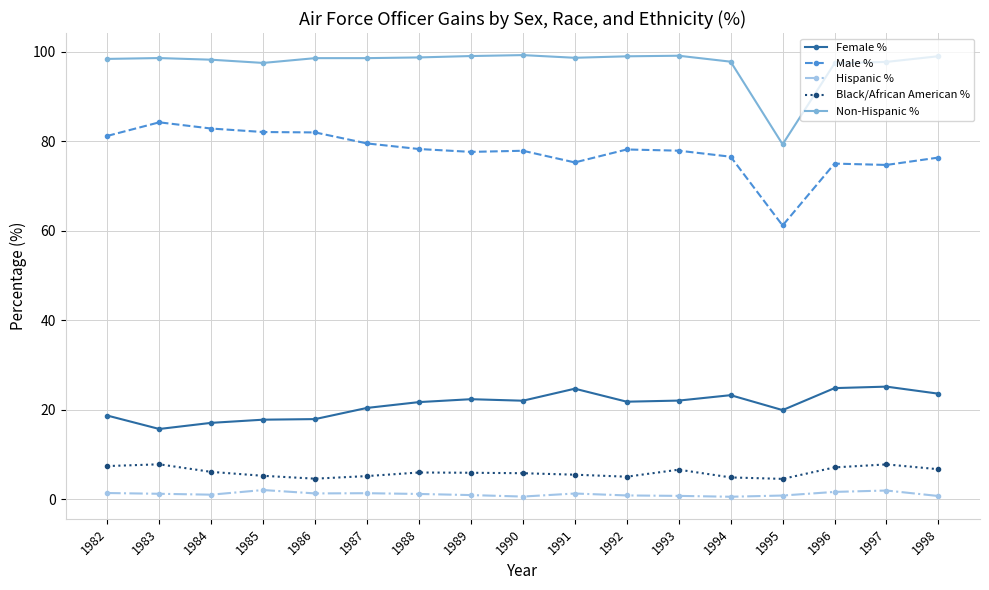

Which series has the largest range (max minus min)?

Male %